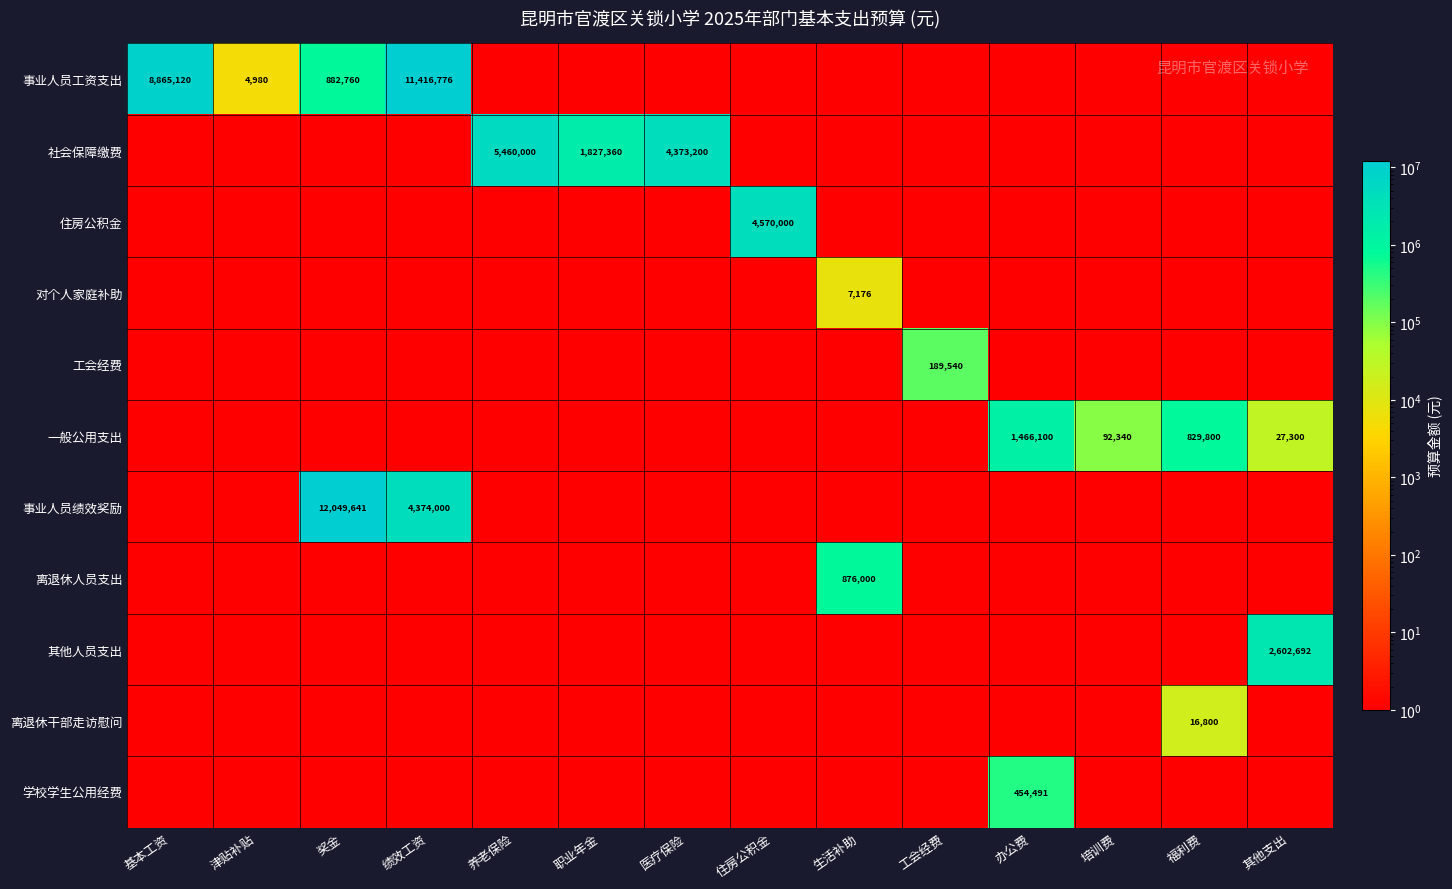

How many data points in 住房公积金 are above 1?

1